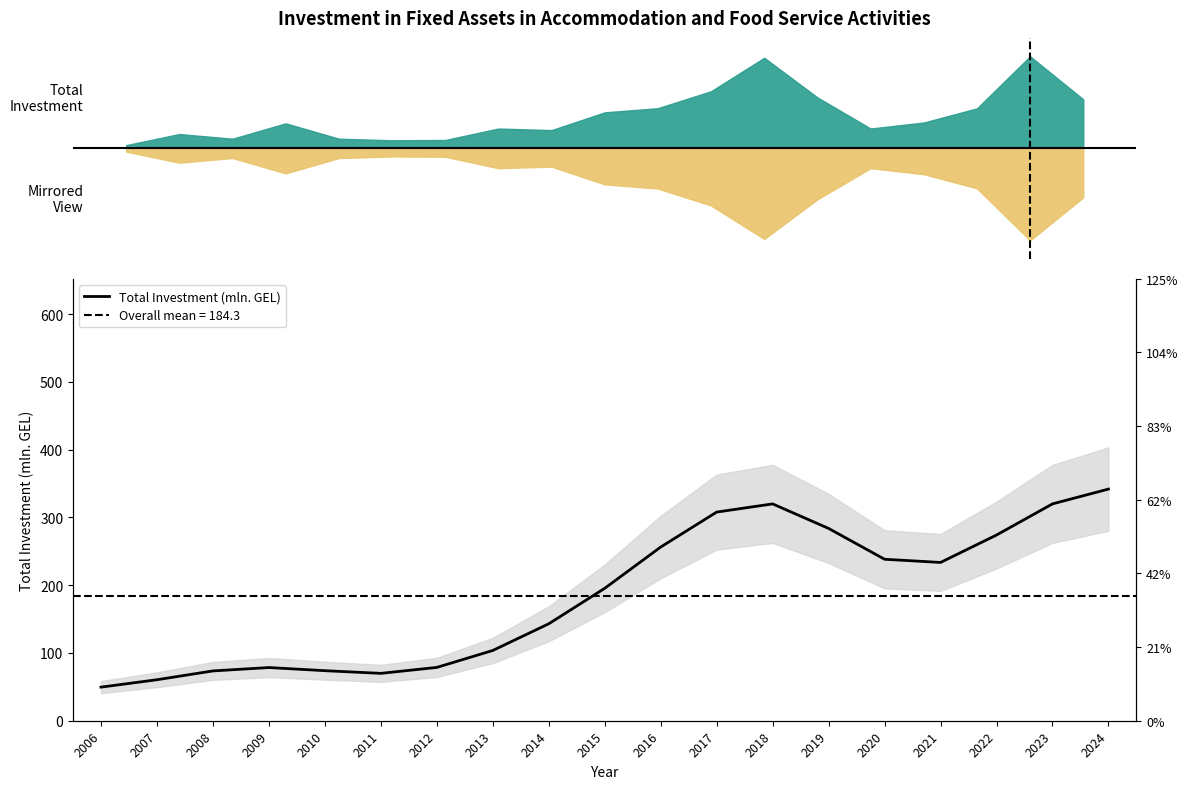

Reading left to right, list all the values displayed in this chart.

49.6	60.5	73.5	78.5	73.8	69.9	78.7	103.6	143.0	195.3	256.2	307.8	319.9	283.7	238.2	233.5	274.0	319.9	341.7